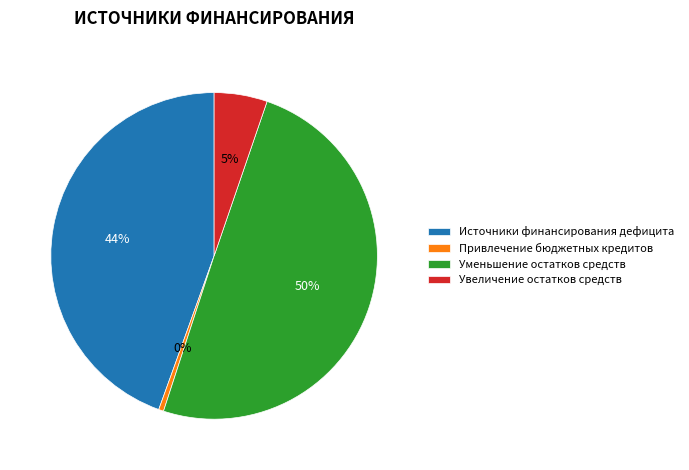

To the nearest percent, what is the difference between the Источники финансирования дефицита and Привлечение бюджетных кредитов slice percentages?

44%